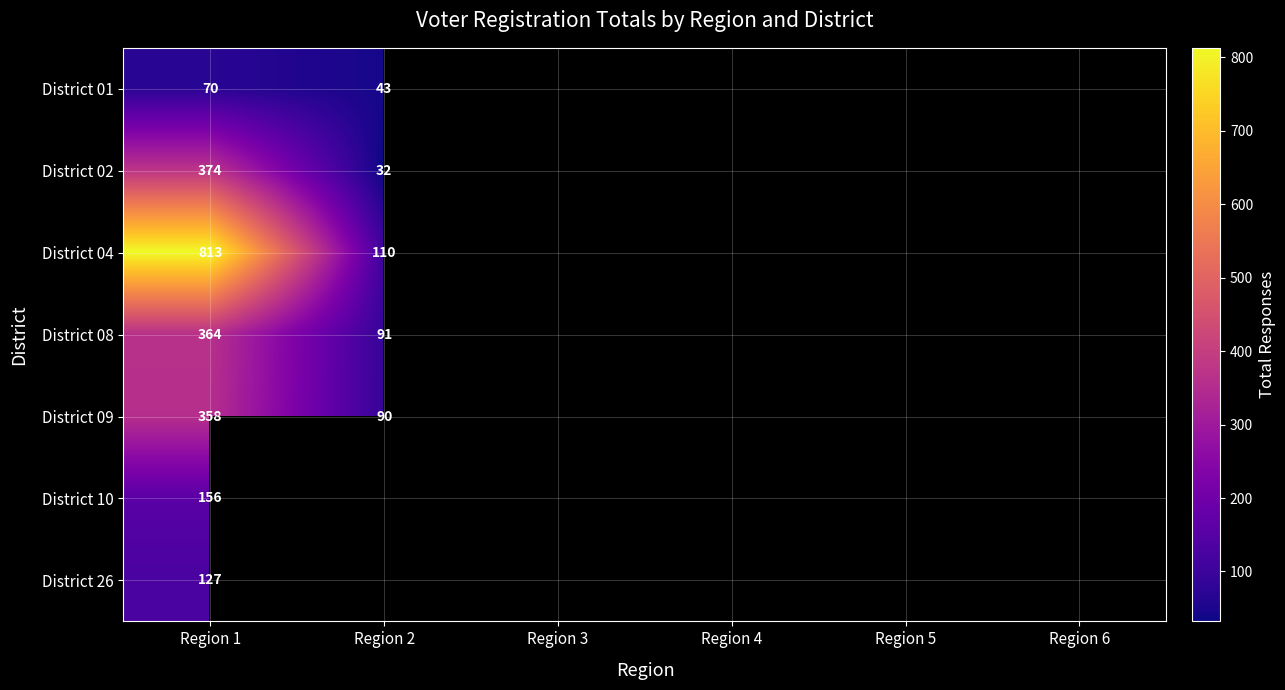

Is it true that District 10 equals 156 at Region 1?

True